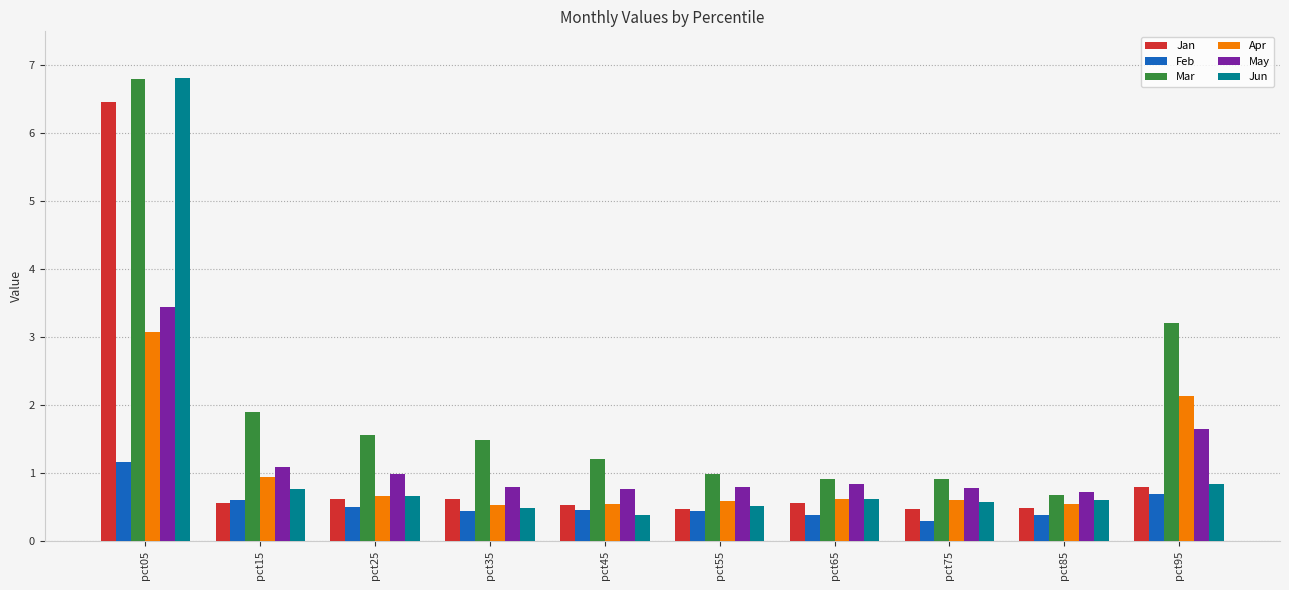

Are the bars horizontal?

No